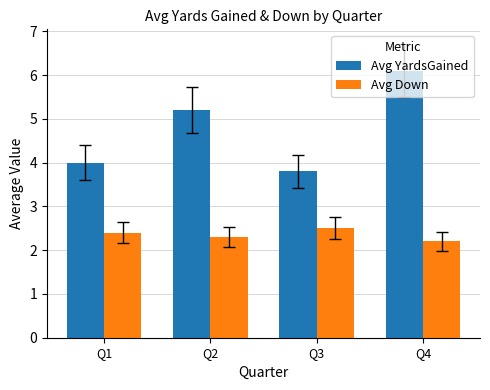

Reading left to right, extract all data points from this chart.

Avg YardsGained: 4.0	5.2	3.8	6.1
Avg Down: 2.4	2.3	2.5	2.2